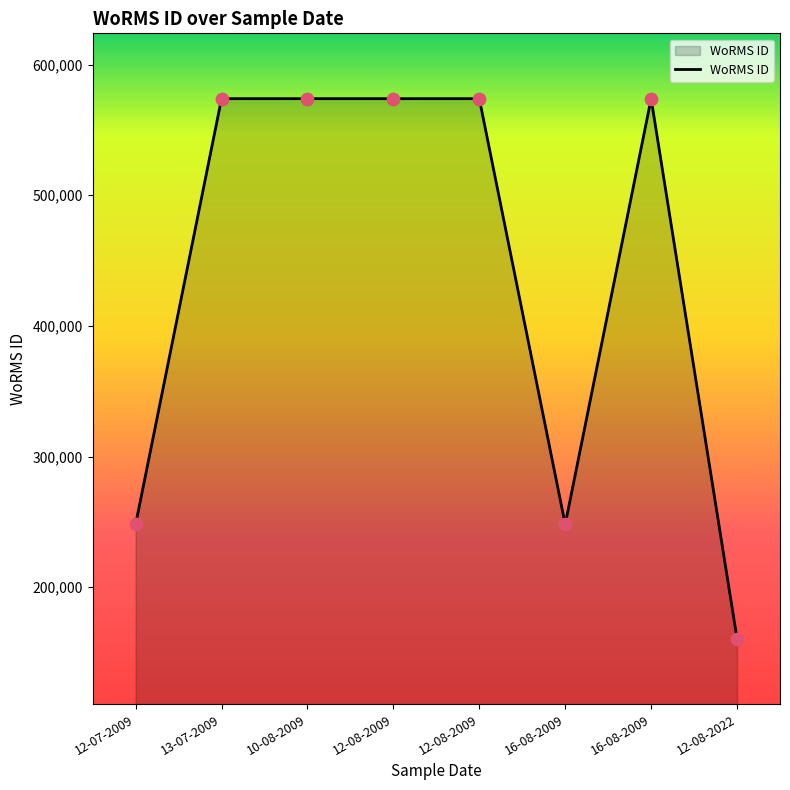

What is the ratio of the value at 12-08-2009 to the value at 16-08-2009?

2.3